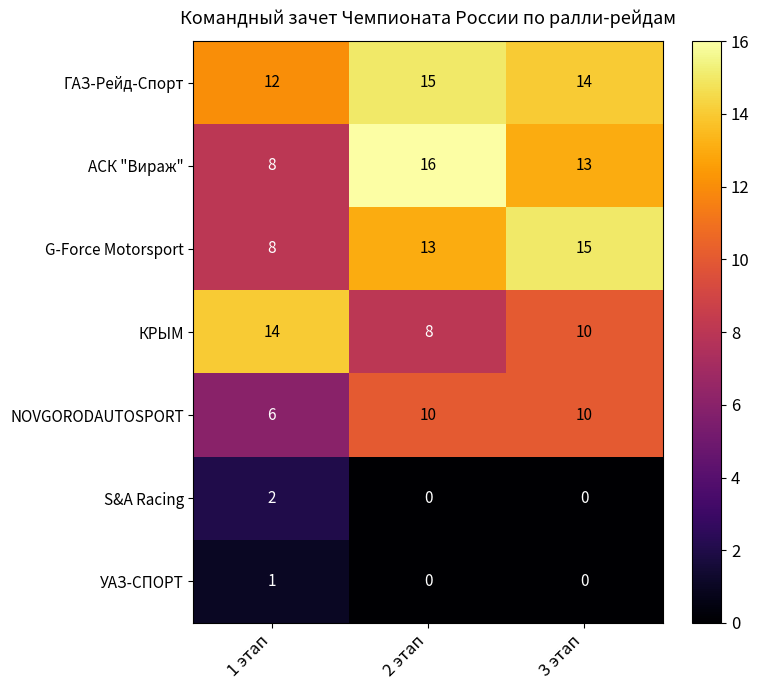

Which series has the largest total across all categories?

ГАЗ-Рейд-Спорт